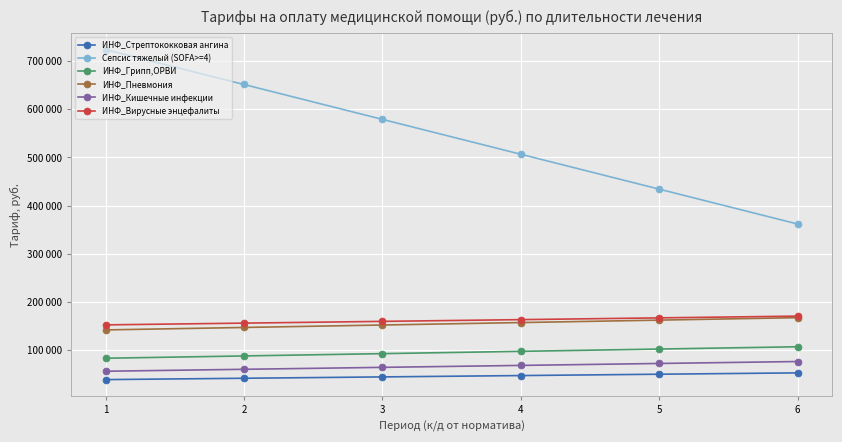

Where does the ИНФ_Вирусные энцефалиты series first go above 163548?

5